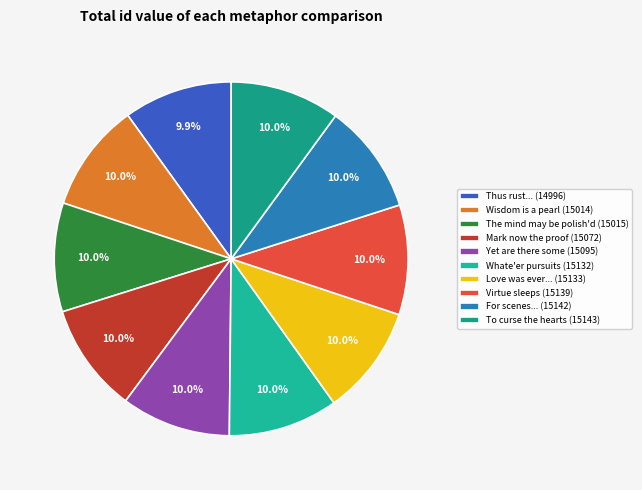

How many slices are in this pie chart?

10